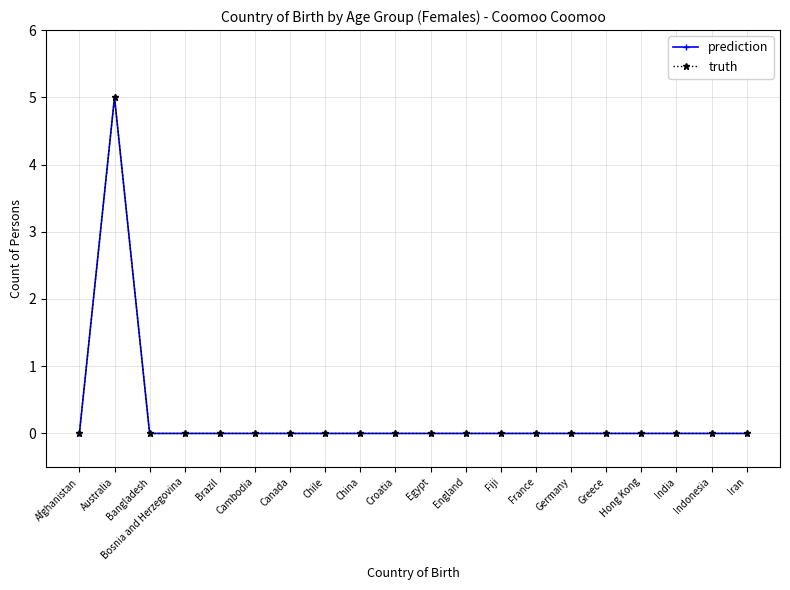

At which label is prediction closest to 2?

Afghanistan